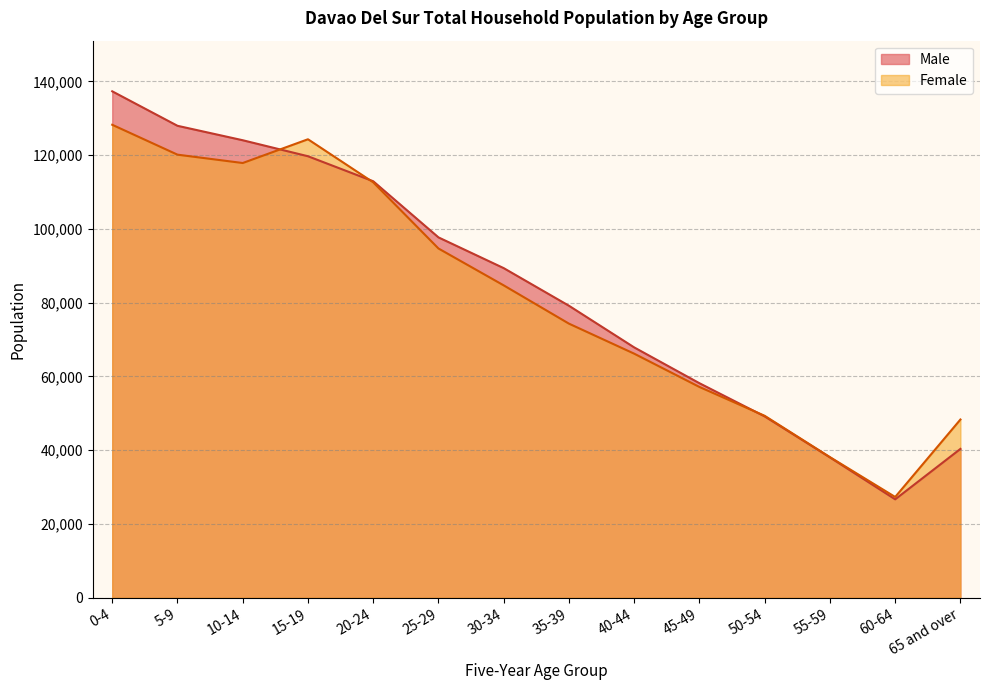

What are all the series names shown in the legend?

Male, Female